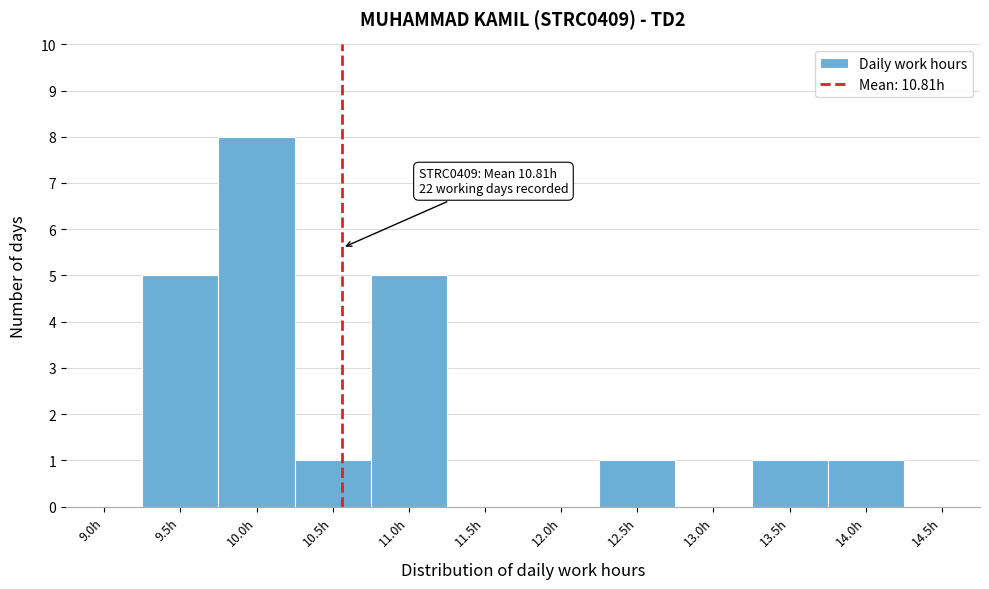

Reading left to right, extract all data points from this chart.

9.0h=0	9.5h=5	10.0h=8	10.5h=1	11.0h=5	11.5h=0	12.0h=0	12.5h=1	13.0h=0	13.5h=1	14.0h=1	14.5h=0